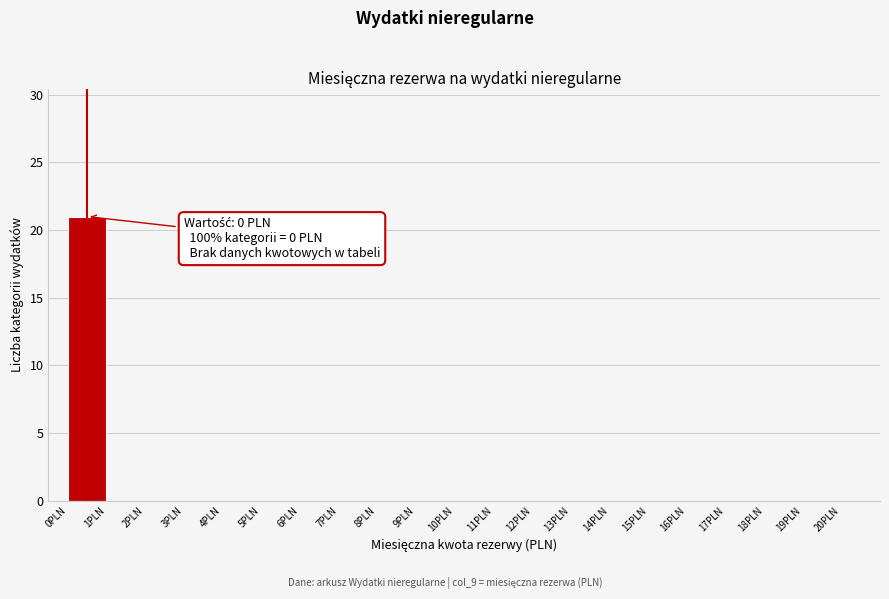

Over which range of the x-axis is the bar tallest?

0 to 1